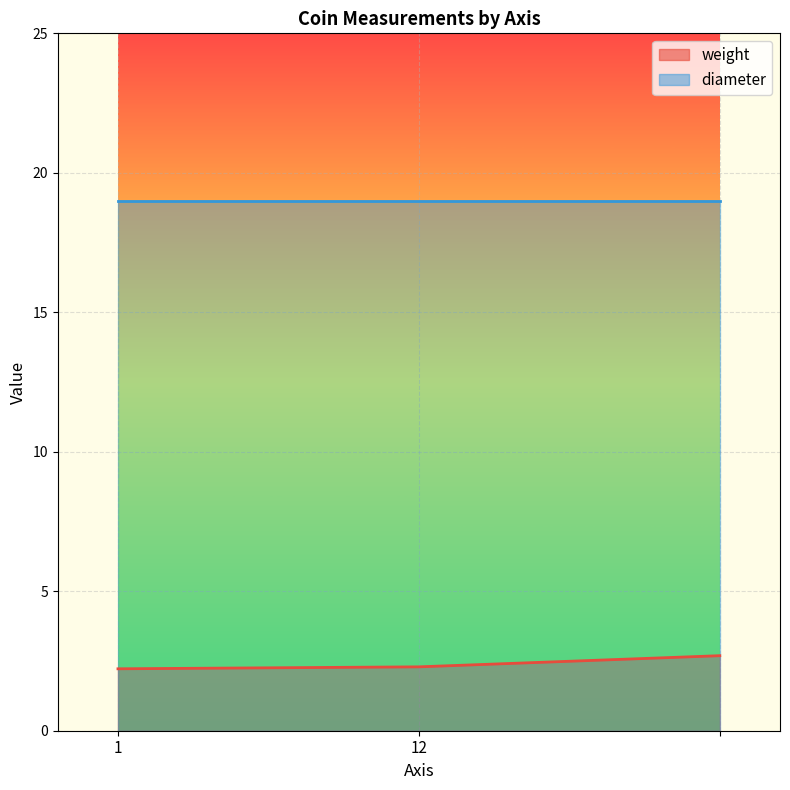

What is the minimum value shown in the chart?

2.2